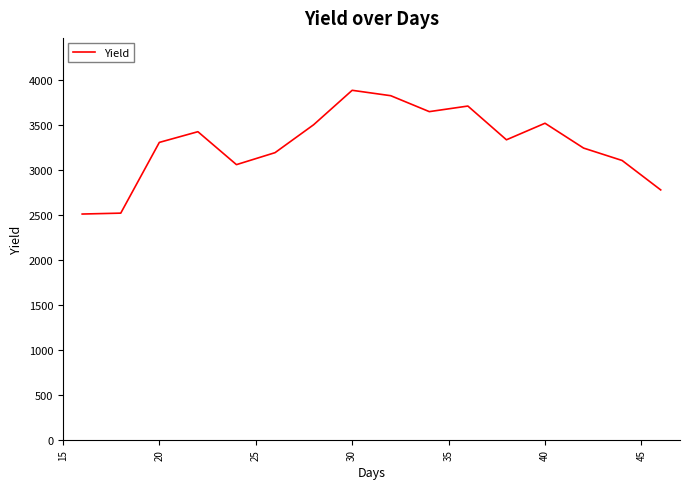

What is the average value?

3283